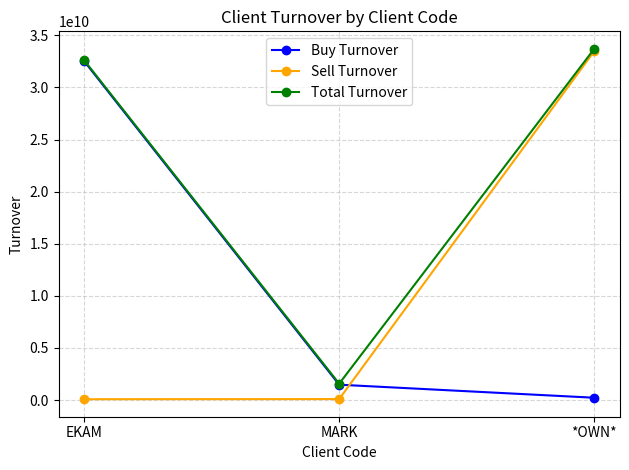

What is the difference between the highest and lowest values at EKAM?

32524851895